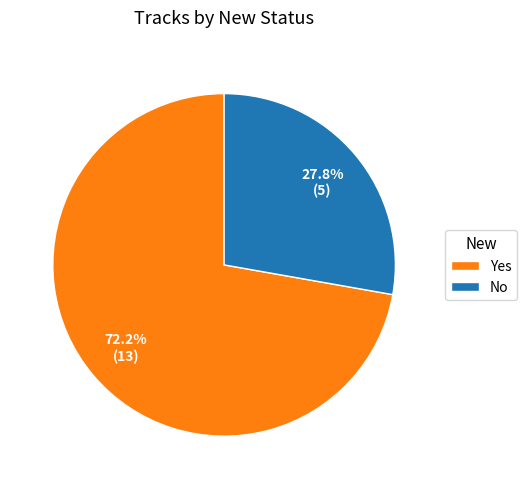

What portion of the pie excludes Yes?

27.8%